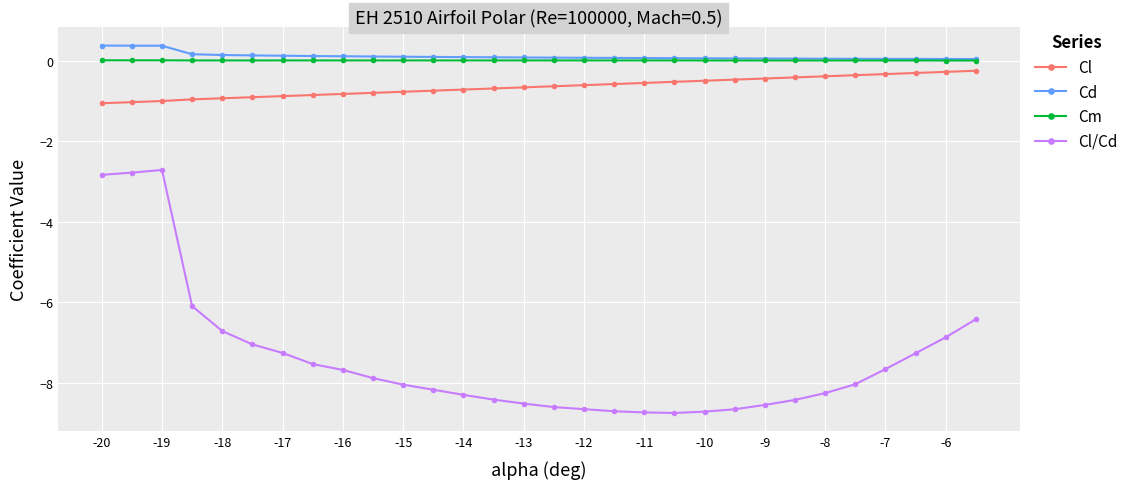

Does the chart display data point markers on the line(s)?

Yes